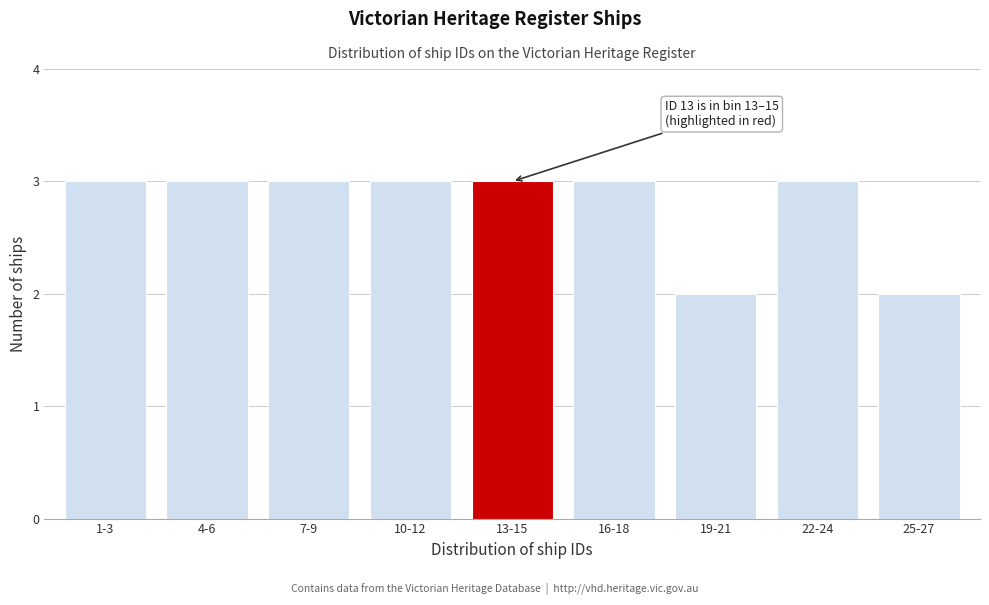

Reading left to right, extract all data points from this chart.

3	3	3	3	3	3	2	3	2